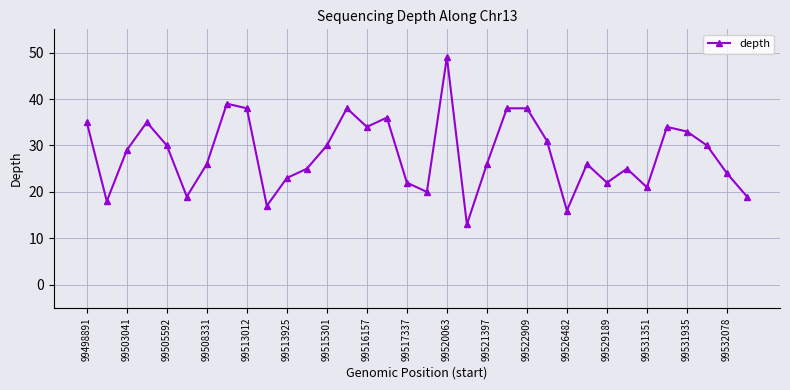

What is the value of the 7th point from the left?

26